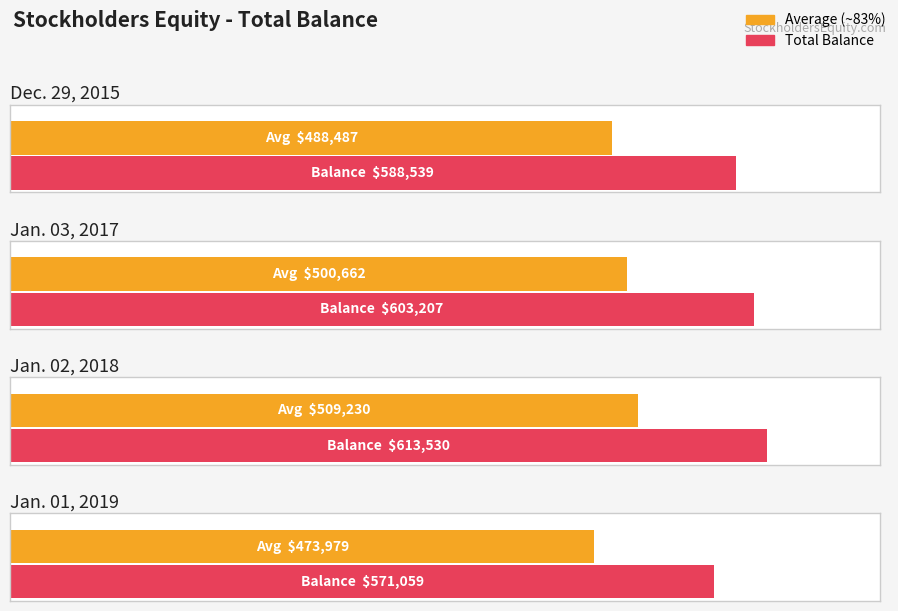

What is the difference between the second highest and second lowest values?

14668